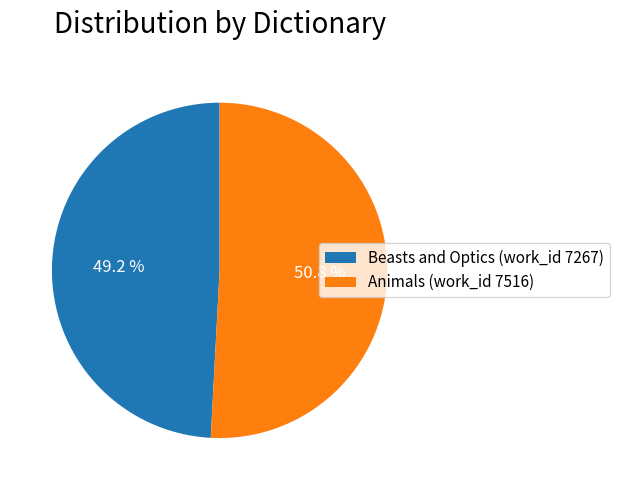

Which slice is the largest?

Animals (work_id 7516)